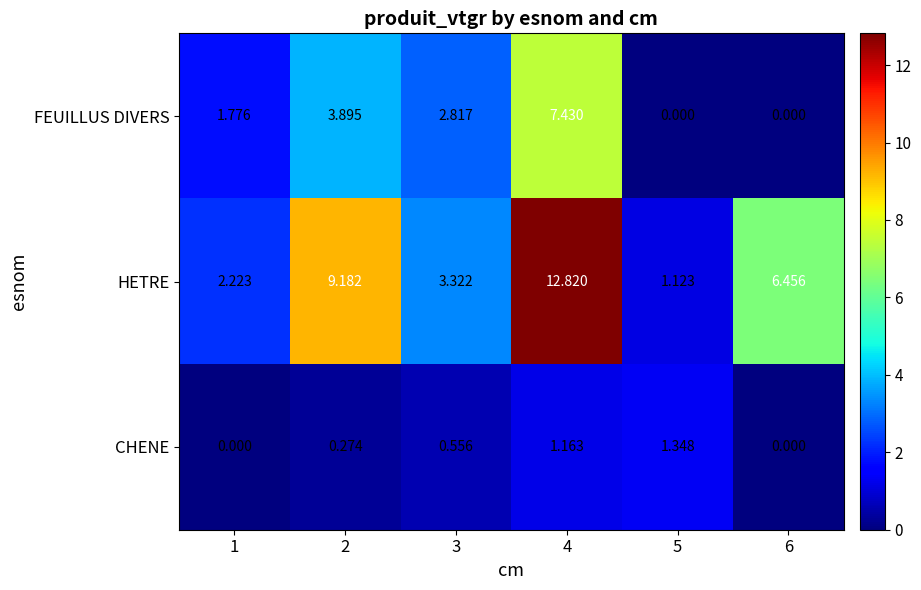

List the series in order of their peak value, highest first.

HETRE, FEUILLUS DIVERS, CHENE